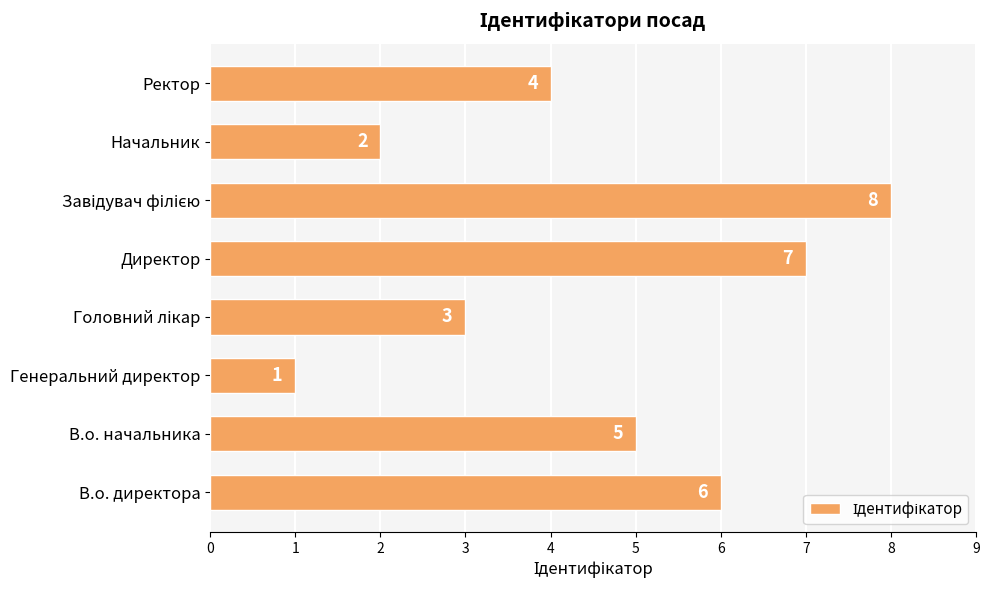

Are the bars horizontal?

Yes